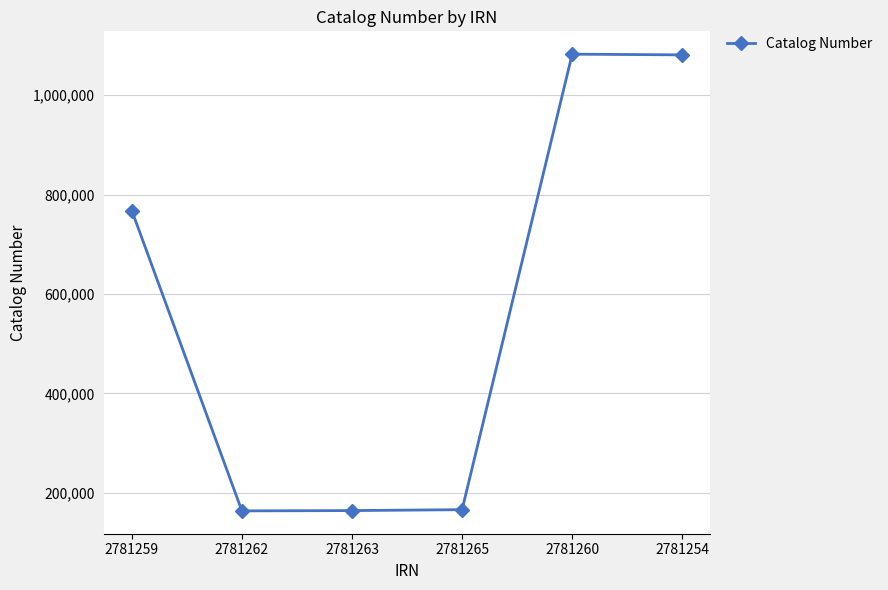

Is it true that the value at 2781262 is 163772?

True